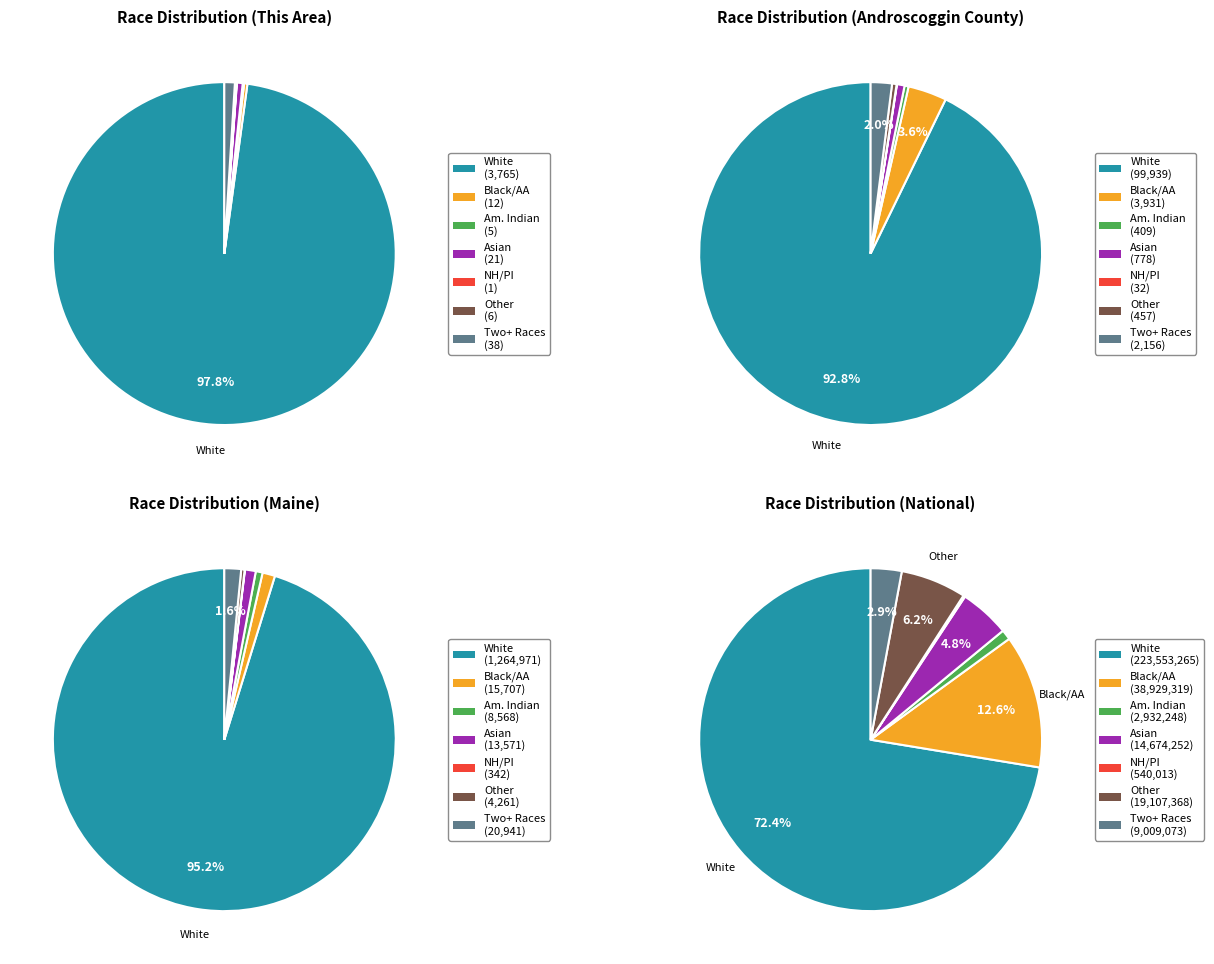

To the nearest percent, what is the average slice percentage?

14%